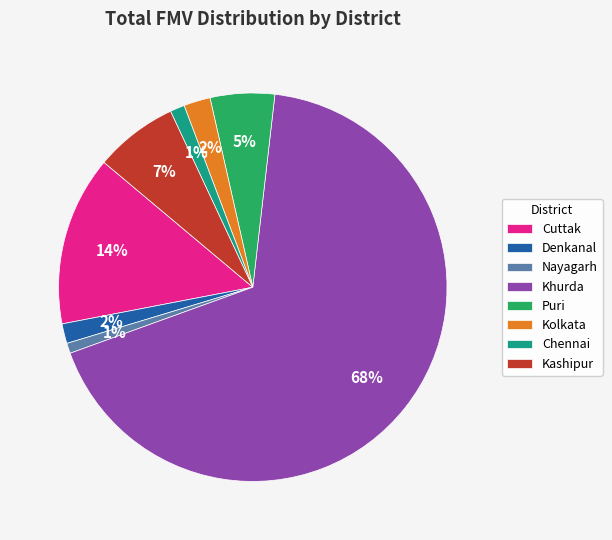

To the nearest percent, what is the difference between the Puri and Cuttak slice percentages?

9%